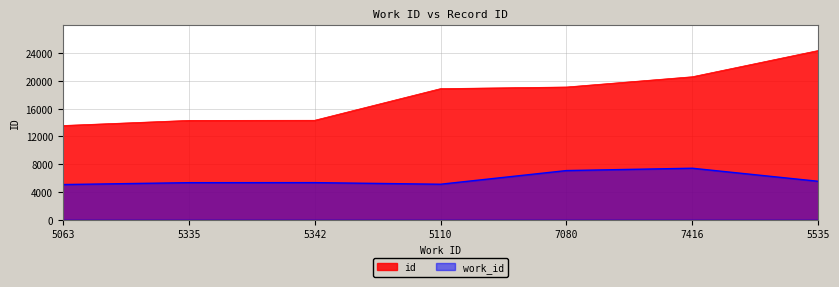

Reading right to left, what are all the values shown in this chart?

work_id: 5535	7416	7080	5110	5342	5335	5063
id: 24385	20604	19123	18889	14328	14310	13573